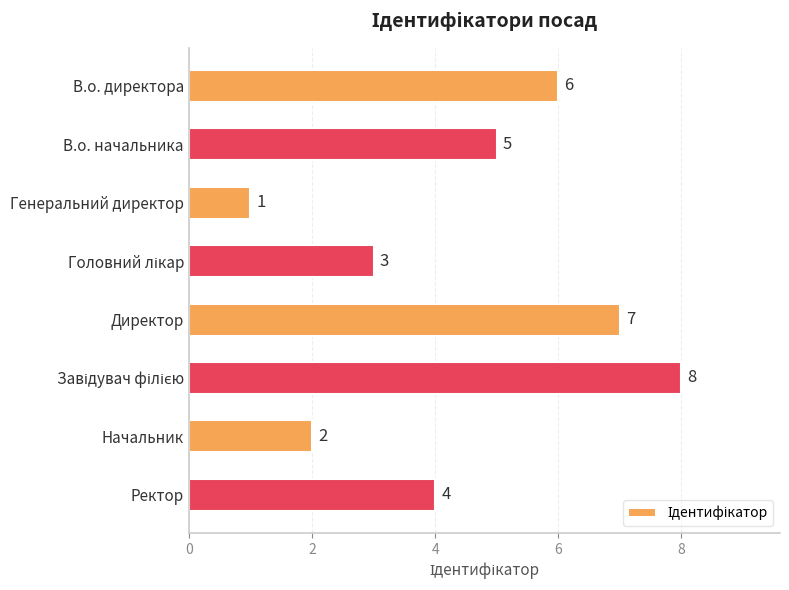

Is it true that the value at Директор is 7?

True